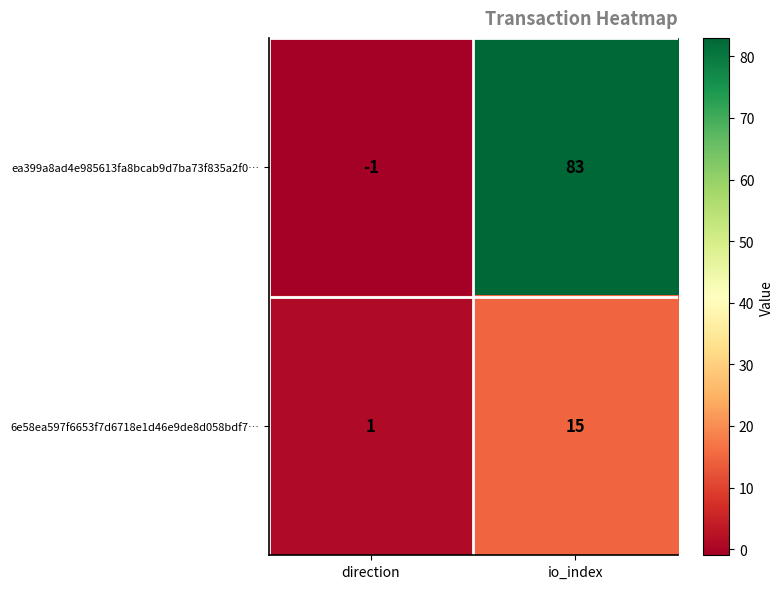

At how many categories does at least one series exceed 57?

1